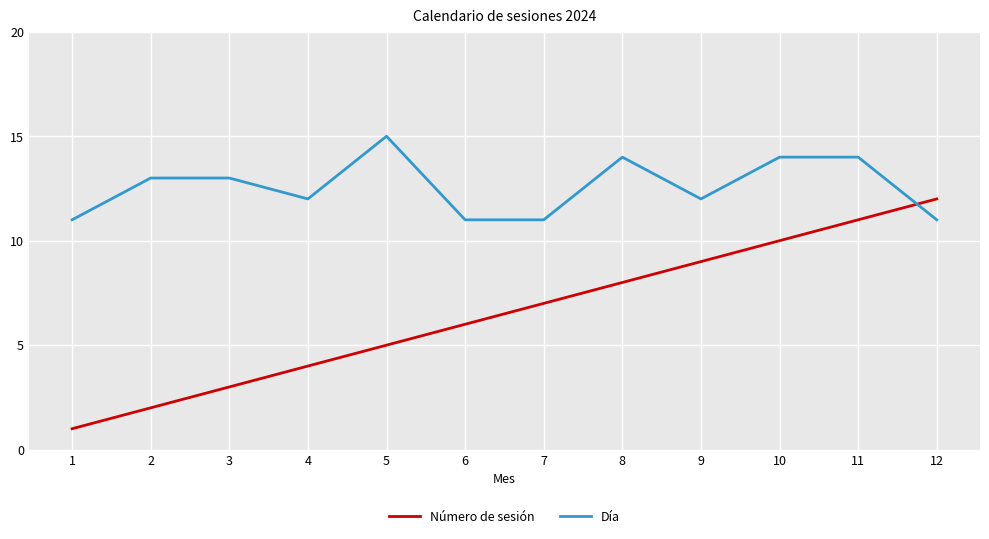

Which series has the largest range (max minus min)?

Número de sesión